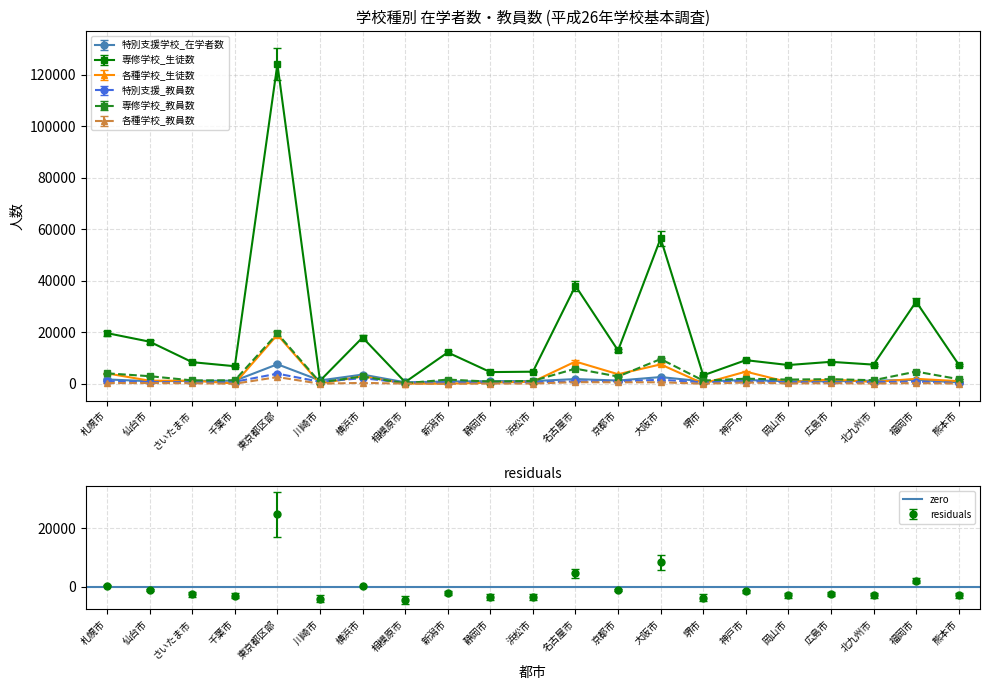

What is the difference between the maximum and minimum values in the 専修学校_教員数 series?

19348